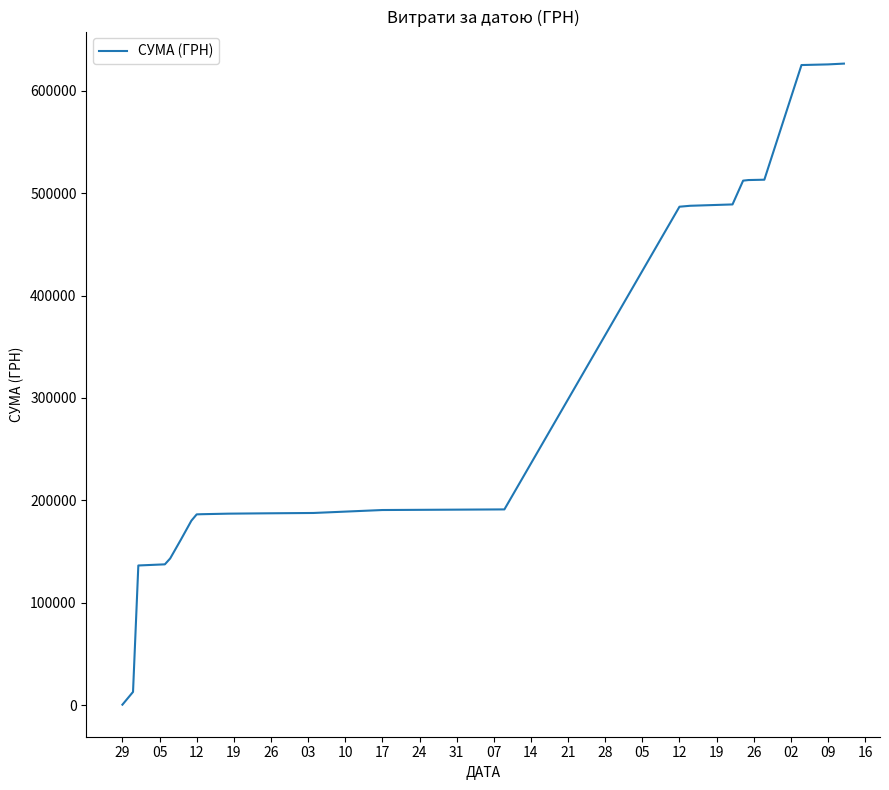

What is the maximum value shown in the chart?

626517.9